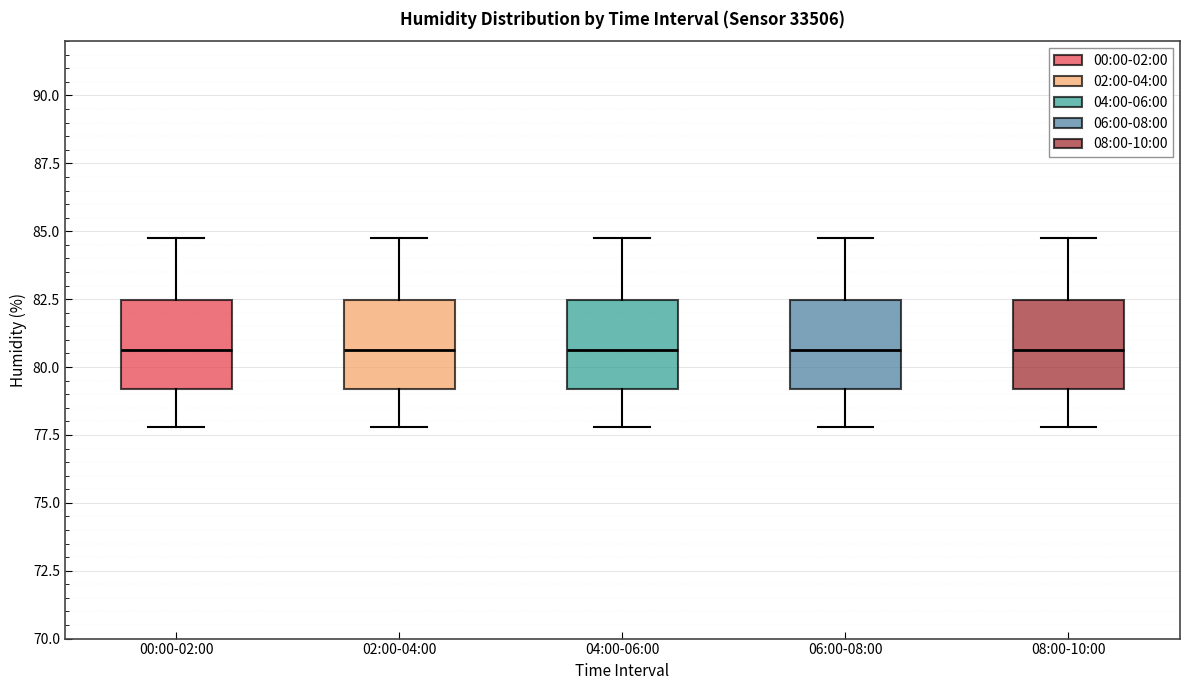

Where is the lower edge of the box for 08:00-10:00 on the y-axis? The values are not printed on the chart, so give them approximately, as read against the axis.

79.0